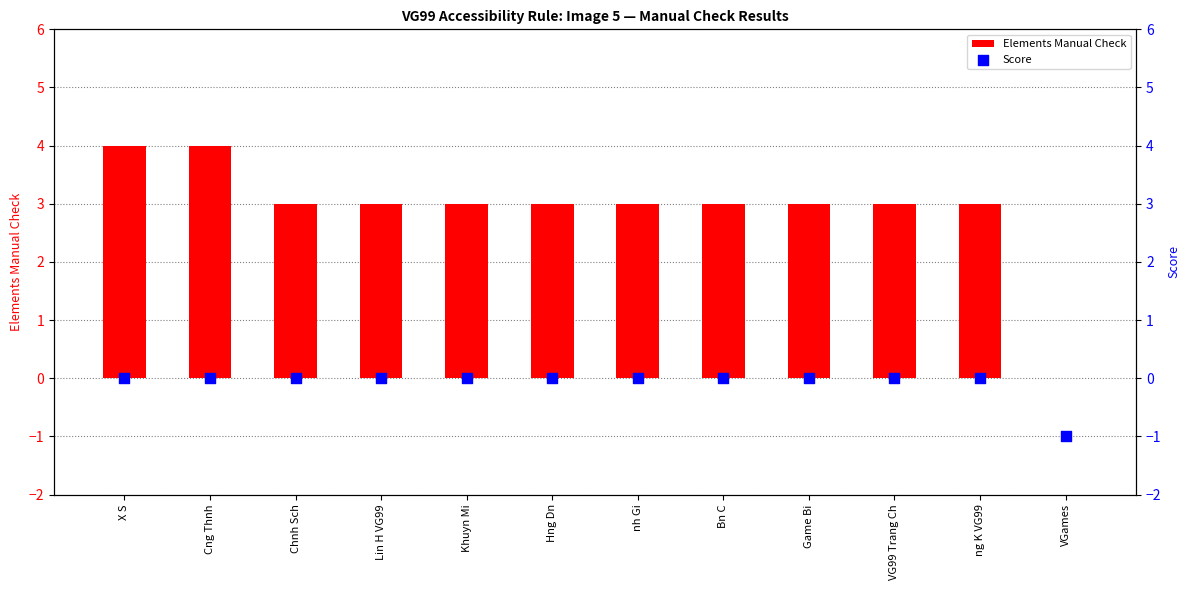

Which series has the largest Y range (max minus min)?

Elements Manual Check